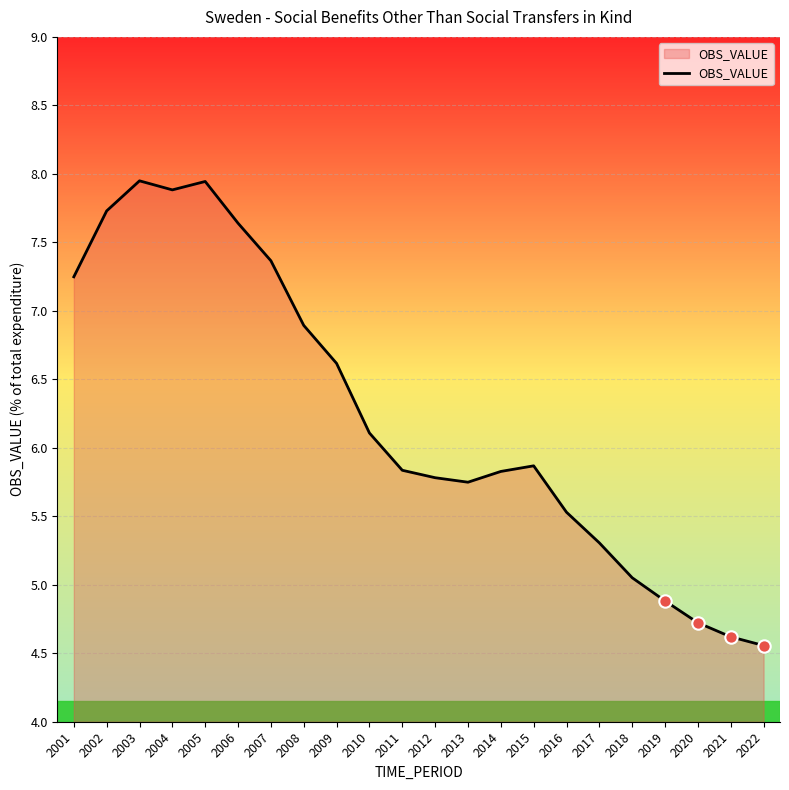

What is the change in value from 2002 to 2018?

-2.7